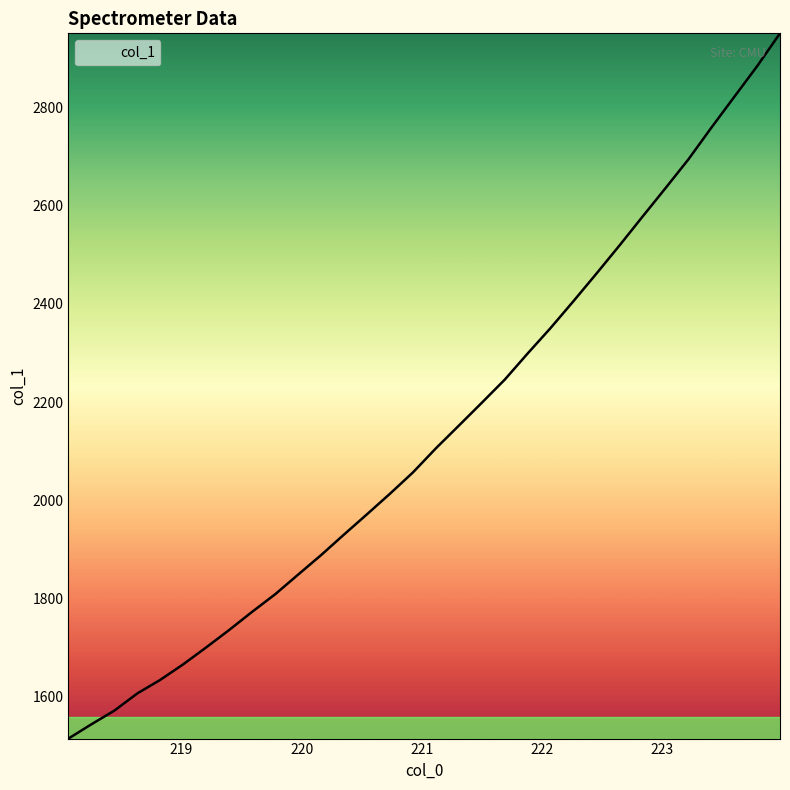

What is the maximum value shown in the chart?

2951.6